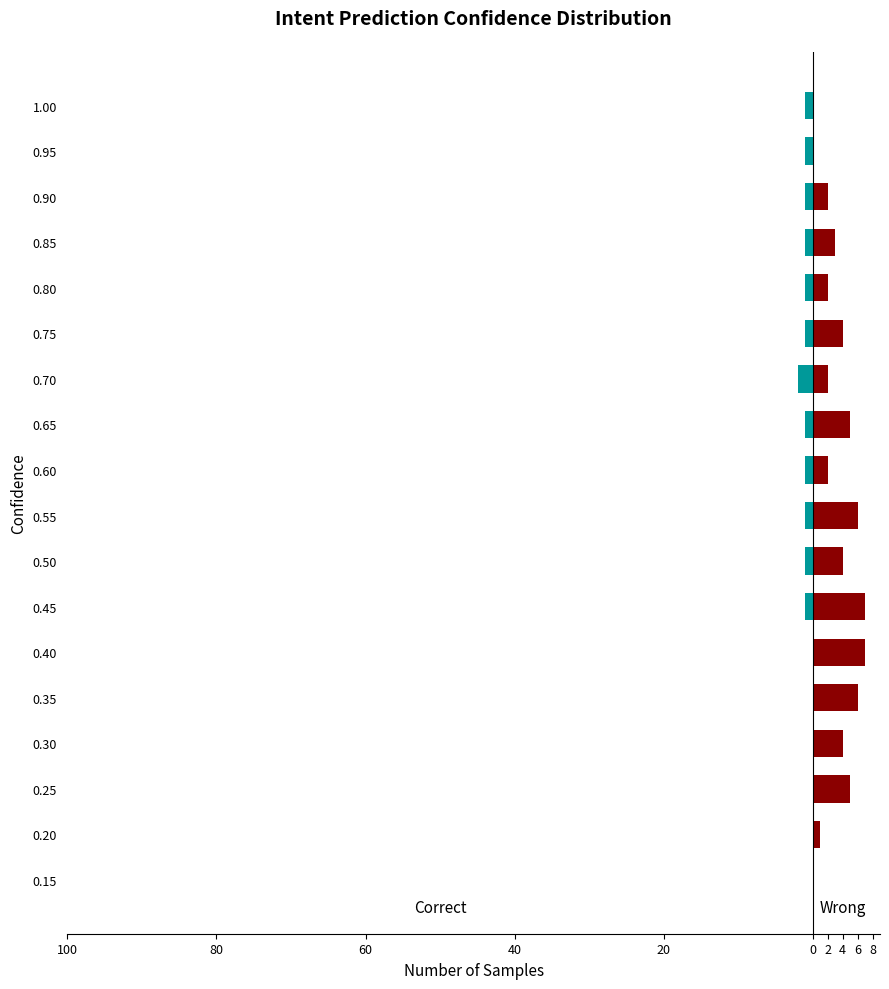

Rank the series at 0.30 from lowest to highest value.

Correct, Wrong